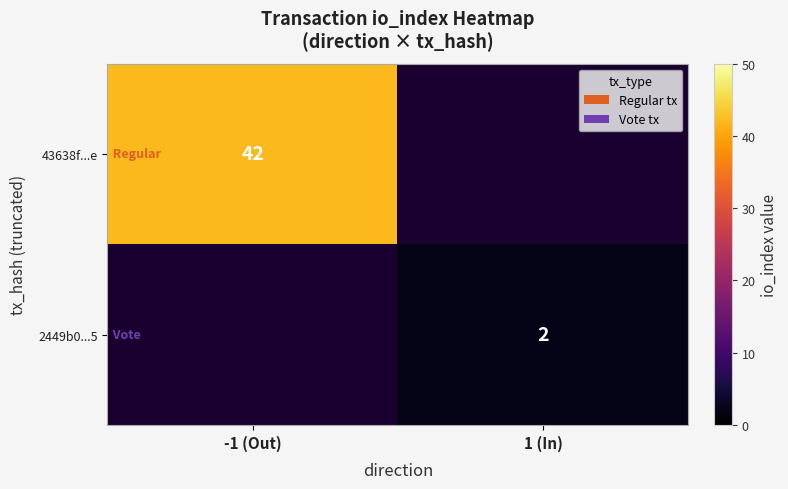

Is the value of 2449b0...5 at 1 (In) greater than the value of 43638f...e at -1 (Out)?

No